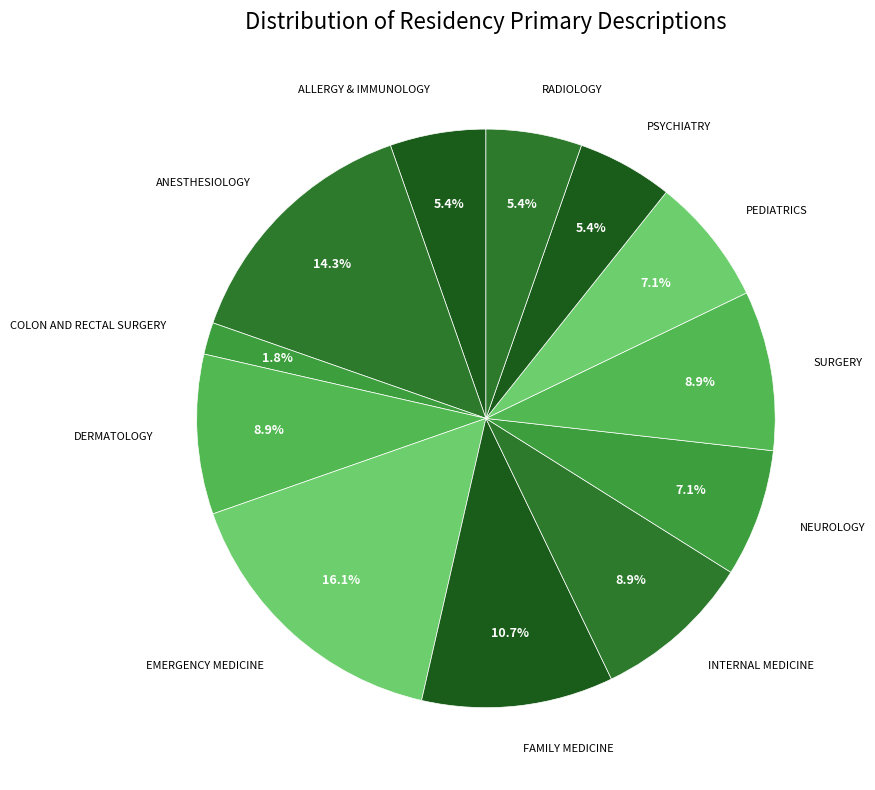

How many segments does this pie chart have?

12